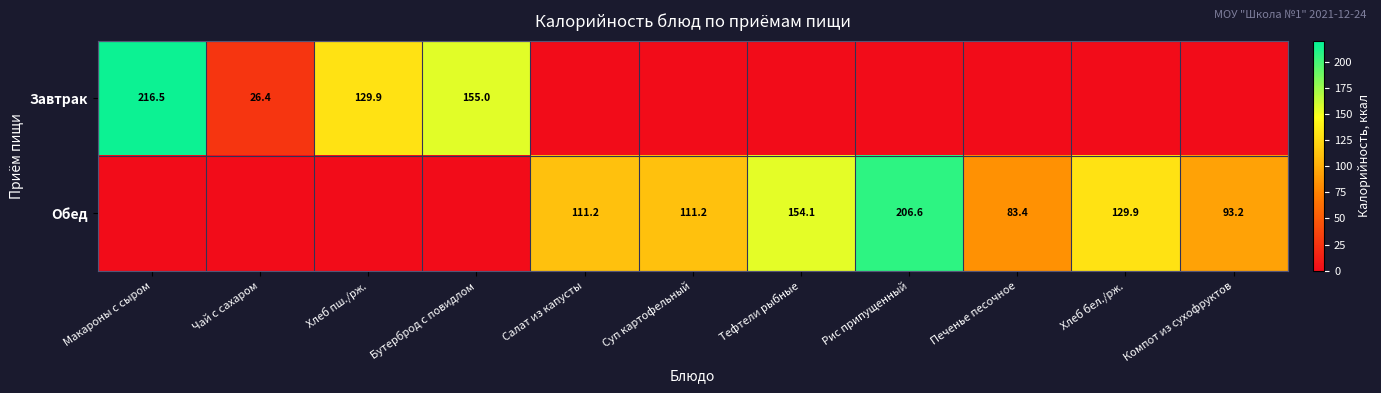

Is it true that Обед equals 52.4 at Компот из сухофруктов?

False